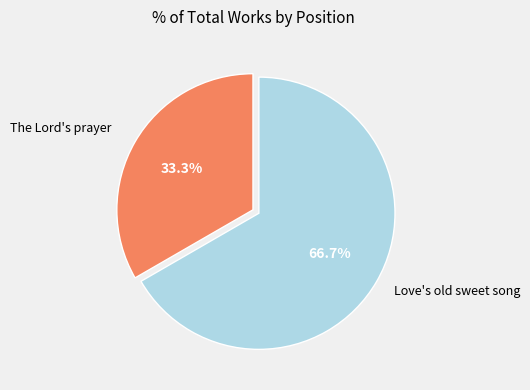

Is there any slice that represents more than half of the pie?

Yes